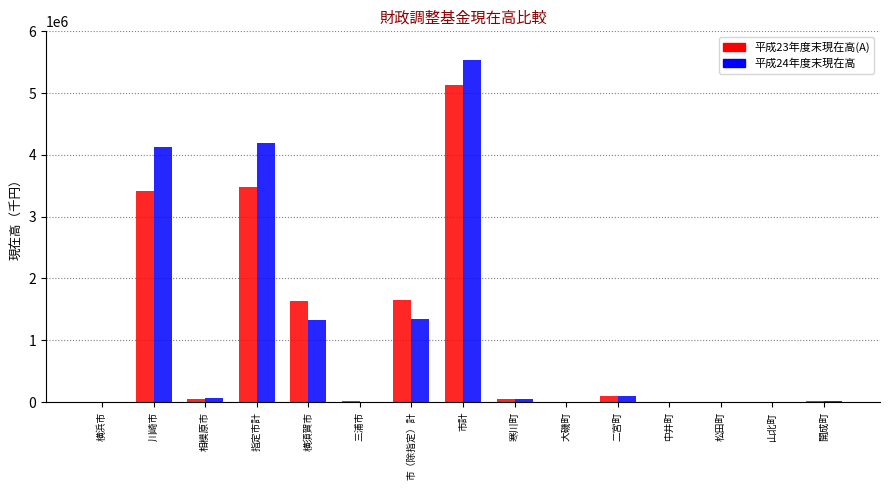

The 平成24年度末現在高 series shows 295554 at 横須賀市. True or false?

False